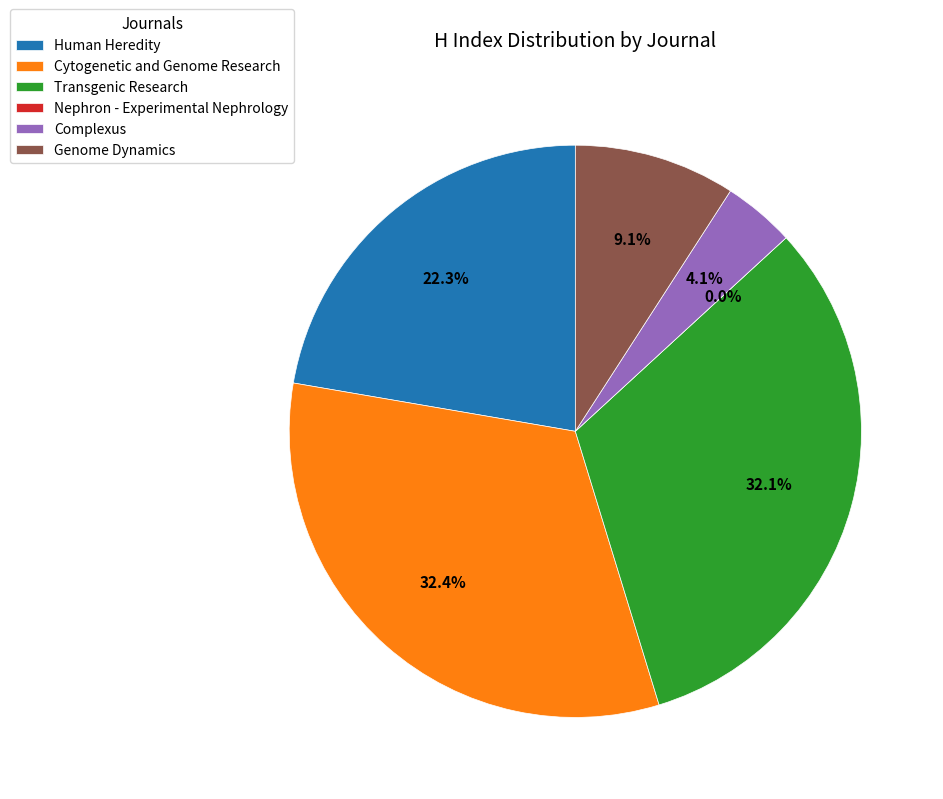

Is Complexus the majority of the pie?

No